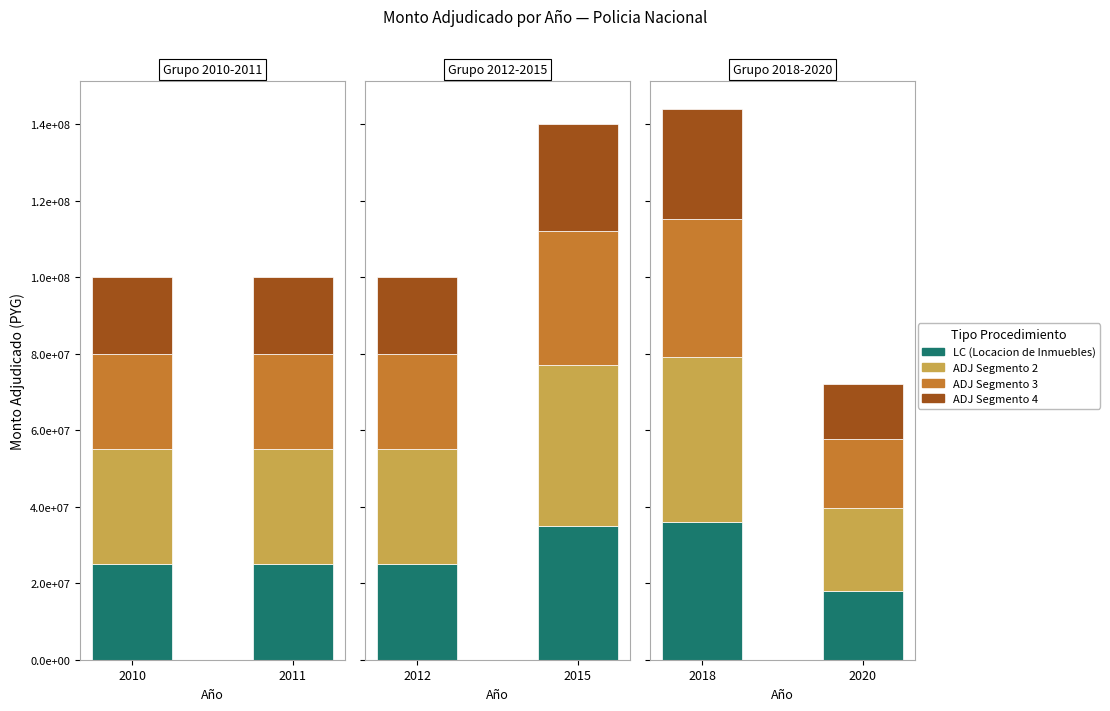

What is the difference between the highest and lowest values at 2010?

9999999.6